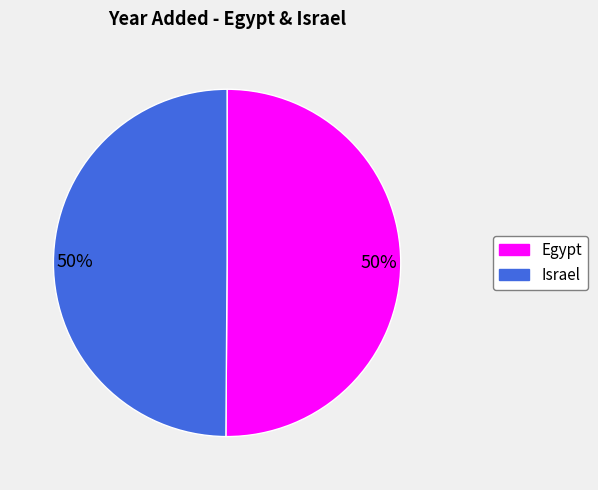

To the nearest percent, what portion does Egypt represent?

50%